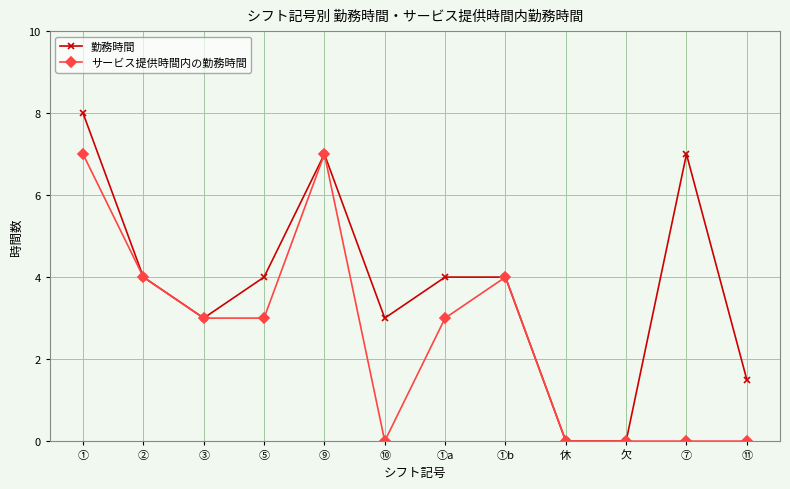

Which category has the highest value in the 勤務時間 series?

①